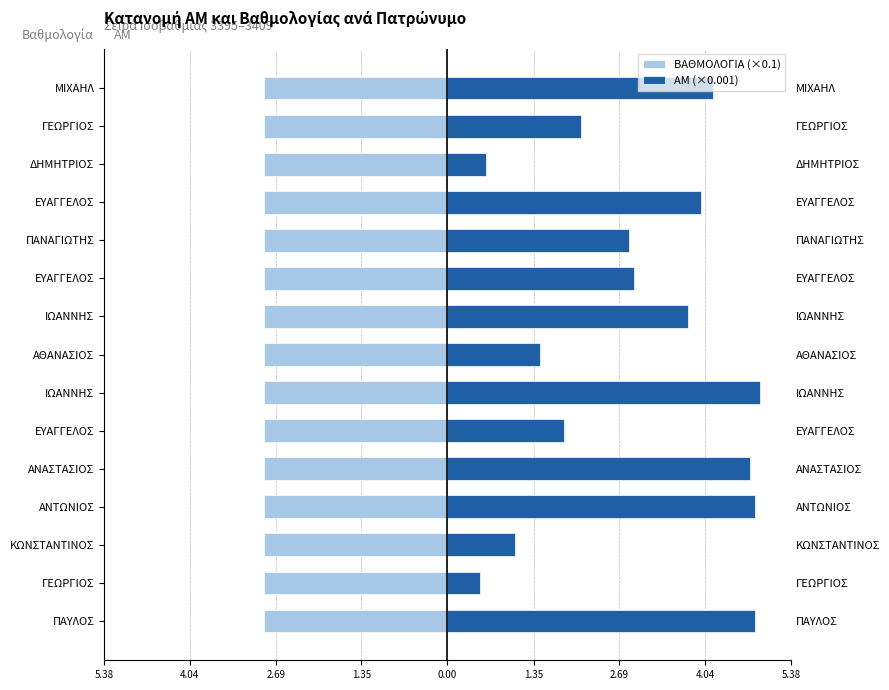

What are all the series names shown in the legend?

ΒΑΘΜΟΛΟΓΙΑ (×0.1), ΑΜ (×0.001)